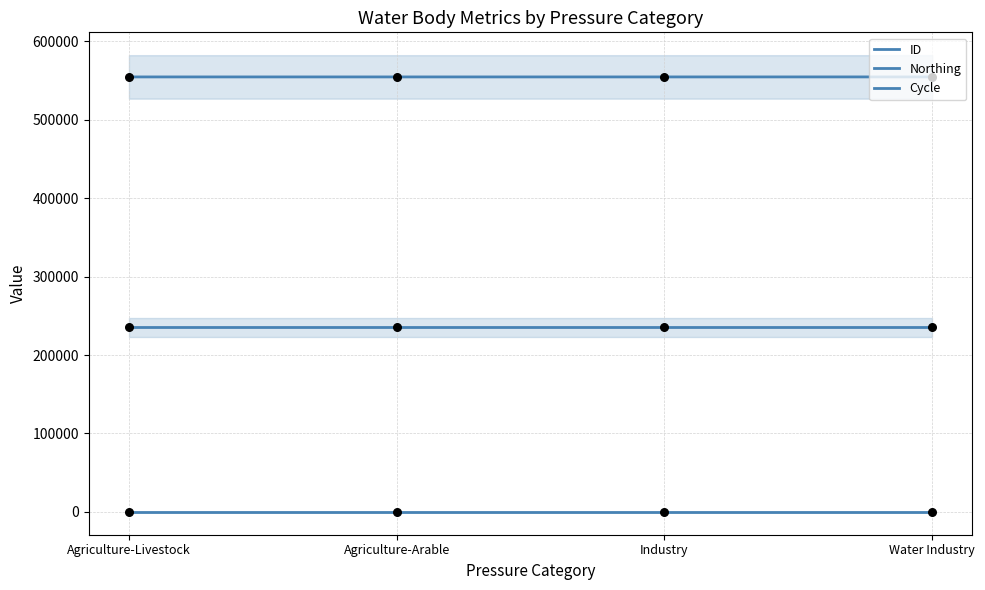

Which series contains the lowest Y value?

Cycle